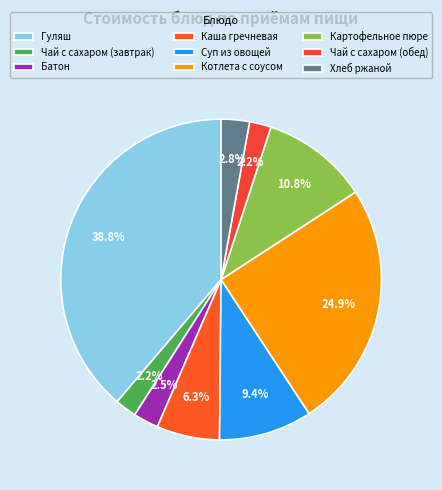

How many segments does this pie chart have?

9